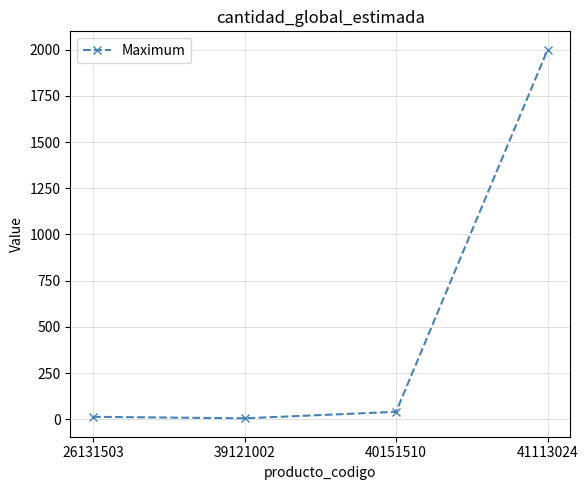

What is the difference between the maximum and minimum values?

1995